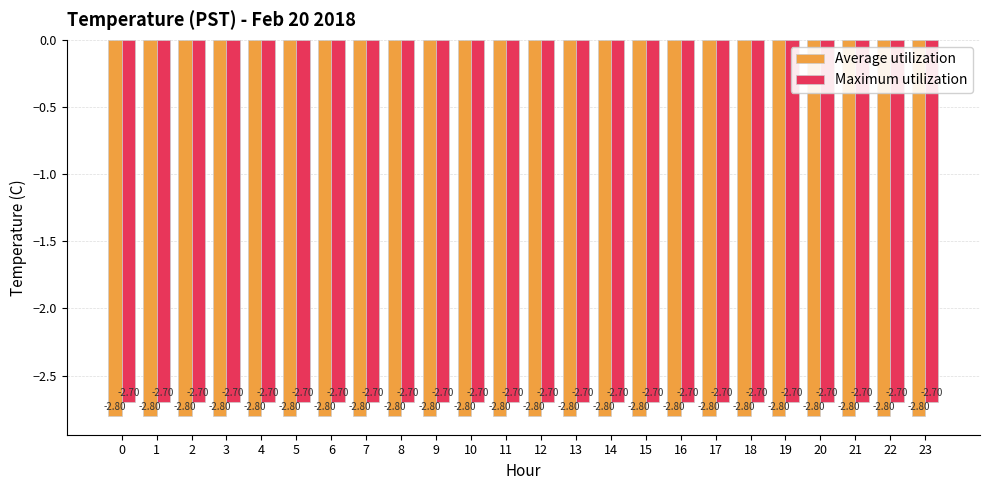

Reading right to left, transcribe all the data shown in this chart.

Average utilization: -2.8	-2.8	-2.8	-2.8	-2.8	-2.8	-2.8	-2.8	-2.8	-2.8	-2.8	-2.8	-2.8	-2.8	-2.8	-2.8	-2.8	-2.8	-2.8	-2.8	-2.8	-2.8	-2.8	-2.8
Maximum utilization: -2.7	-2.7	-2.7	-2.7	-2.7	-2.7	-2.7	-2.7	-2.7	-2.7	-2.7	-2.7	-2.7	-2.7	-2.7	-2.7	-2.7	-2.7	-2.7	-2.7	-2.7	-2.7	-2.7	-2.7